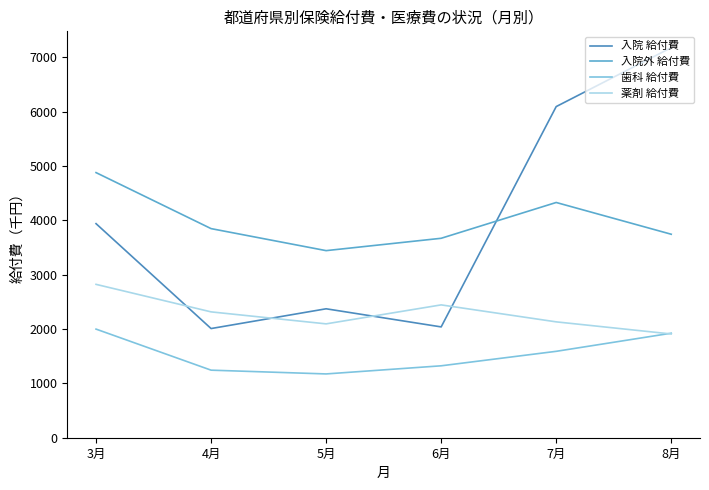

At which label is 入院外 給付費 closest to 4158?

7月